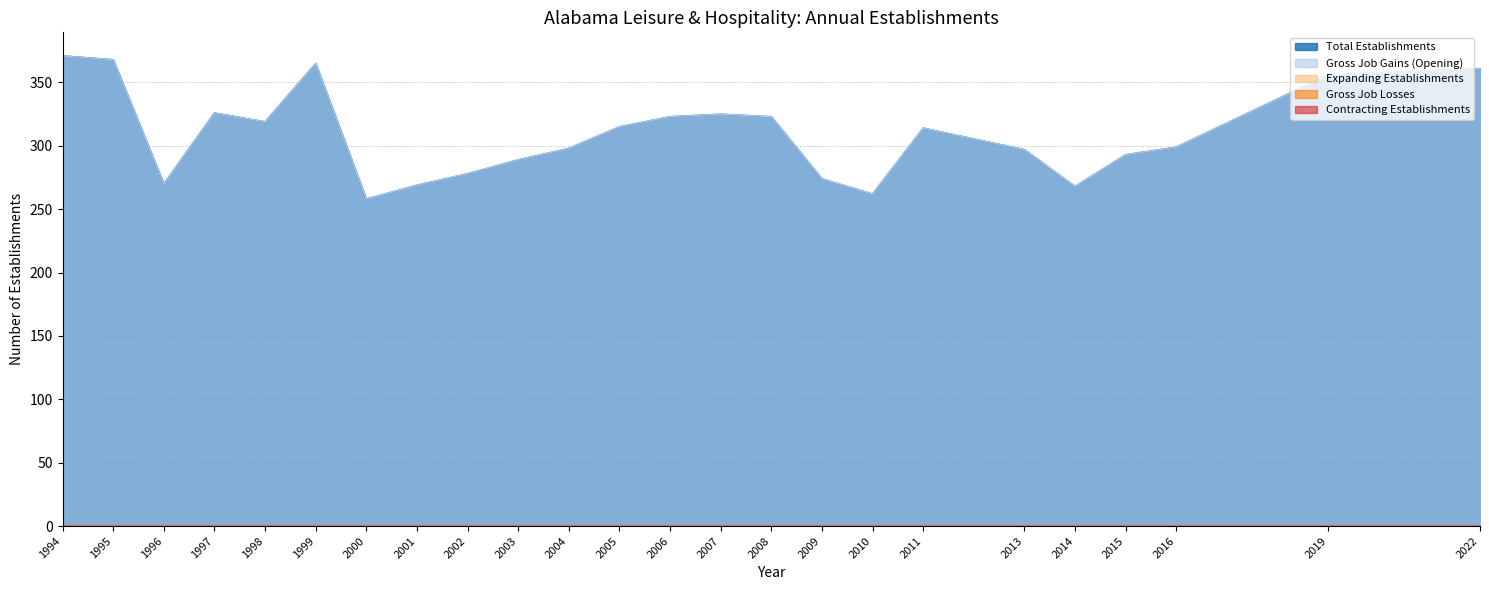

True or false: Contracting Establishments and Total Establishments cross at least once.

False